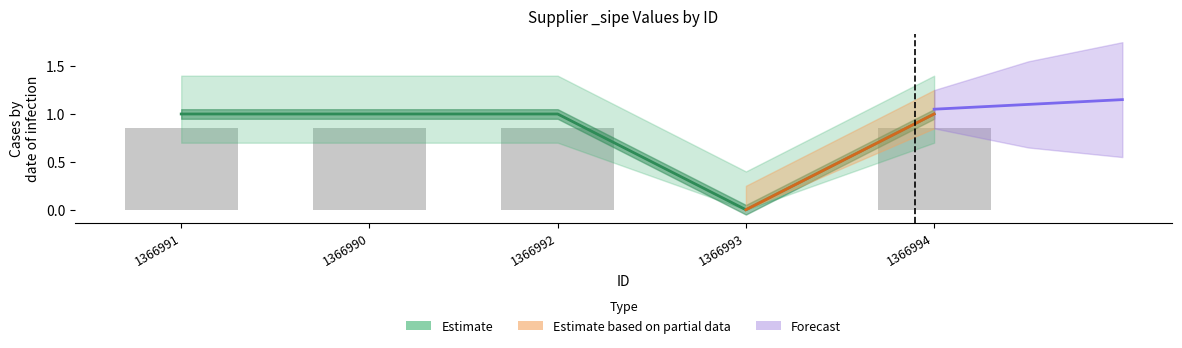

Where is the data nearest to the value 0?

1366993